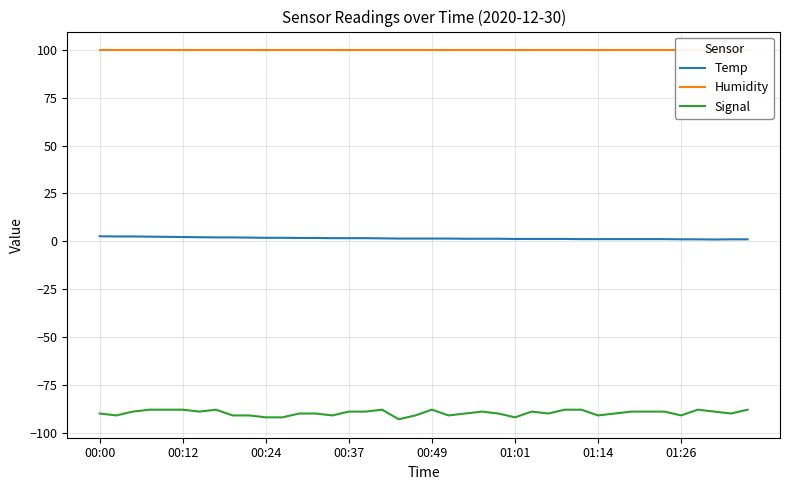

True or false: Temp and Signal intersect in this chart.

False